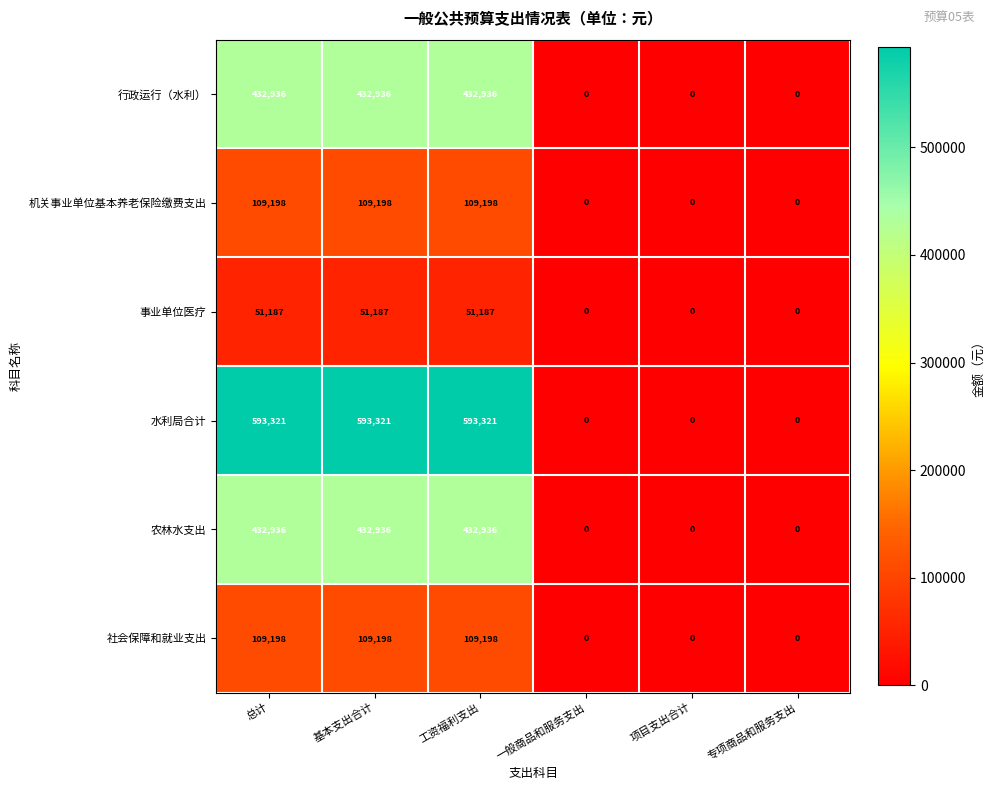

Count the 事业单位医疗 values in the range 0 to 51187.

6